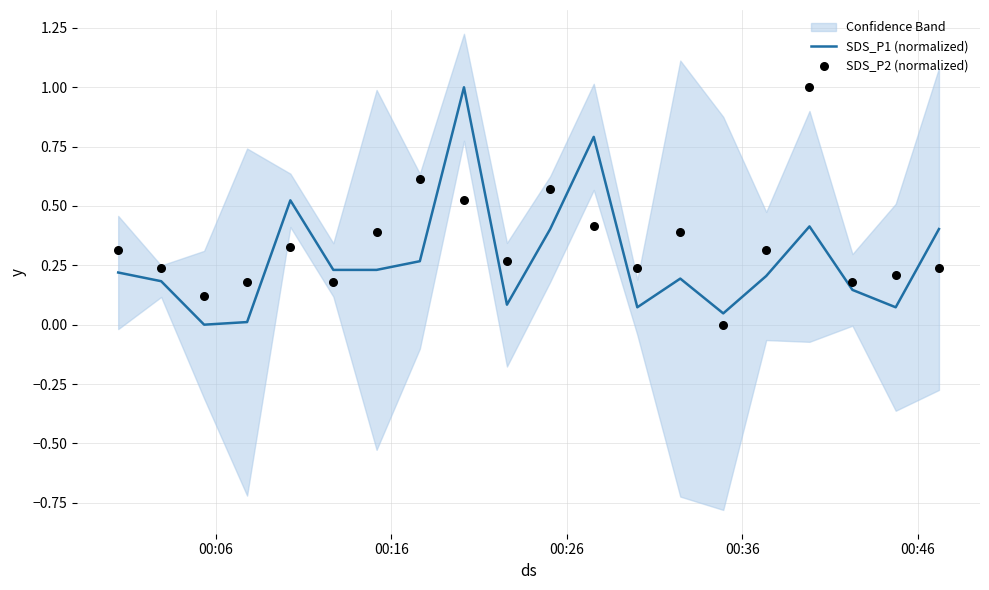

Is the value of SDS_P2 (normalized) at 15 greater than the value of SDS_P1 (normalized) at 10?

No